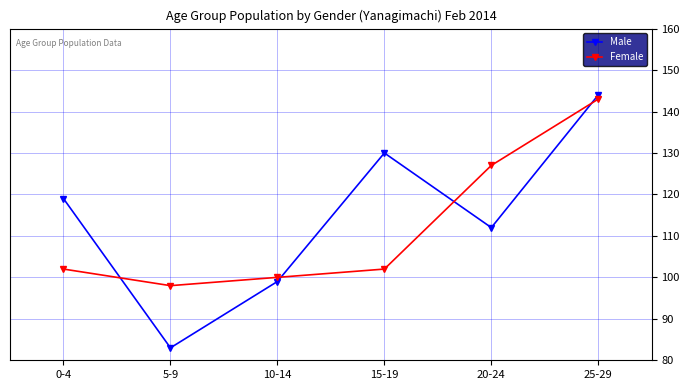

How many values in the Male series are below 119?

3